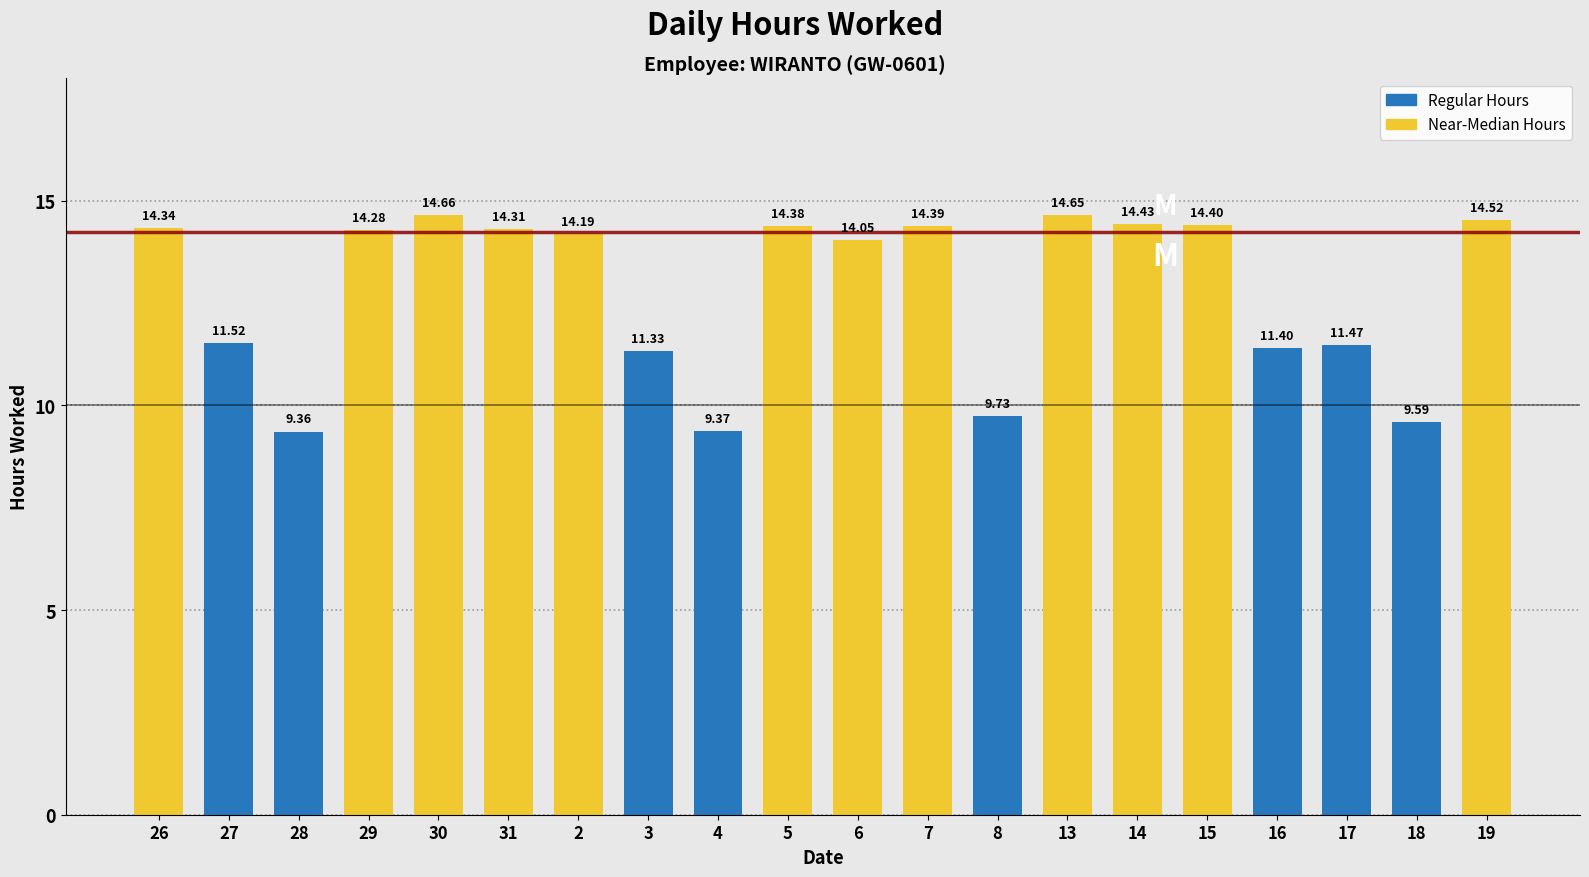

What is the greatest value displayed?

14.7